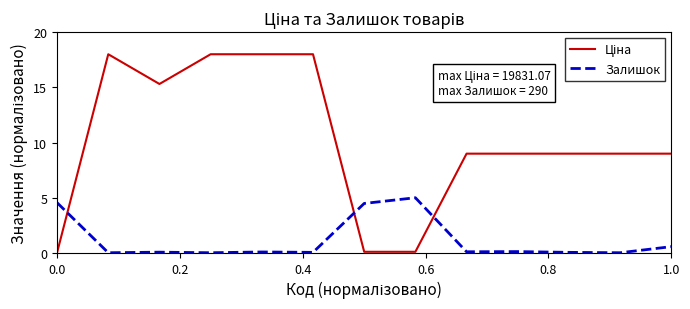

What is the highest value of the Залишок series?

5.0